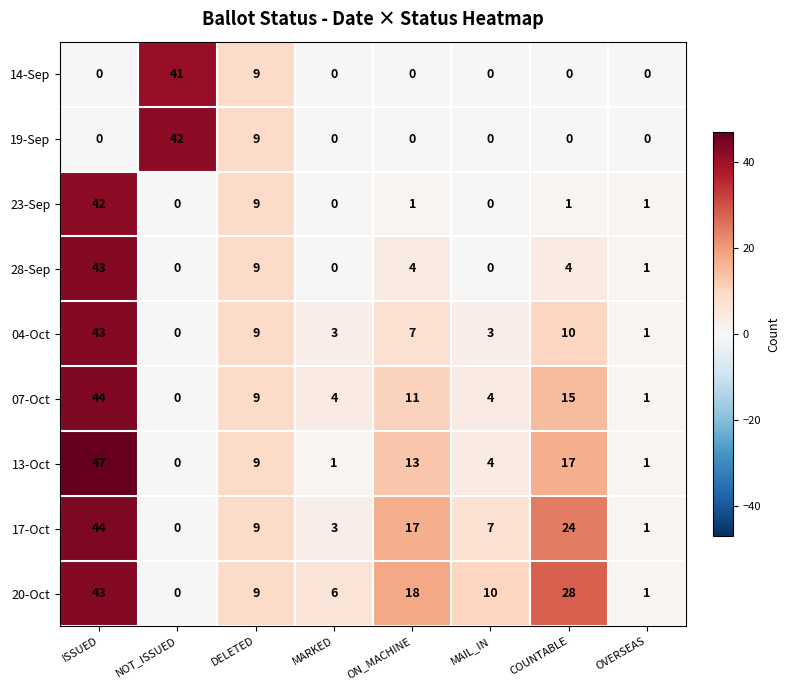

Rank the categories by 17-Oct value from lowest to highest.

NOT_ISSUED, OVERSEAS, MARKED, MAIL_IN, DELETED, ON_MACHINE, COUNTABLE, ISSUED